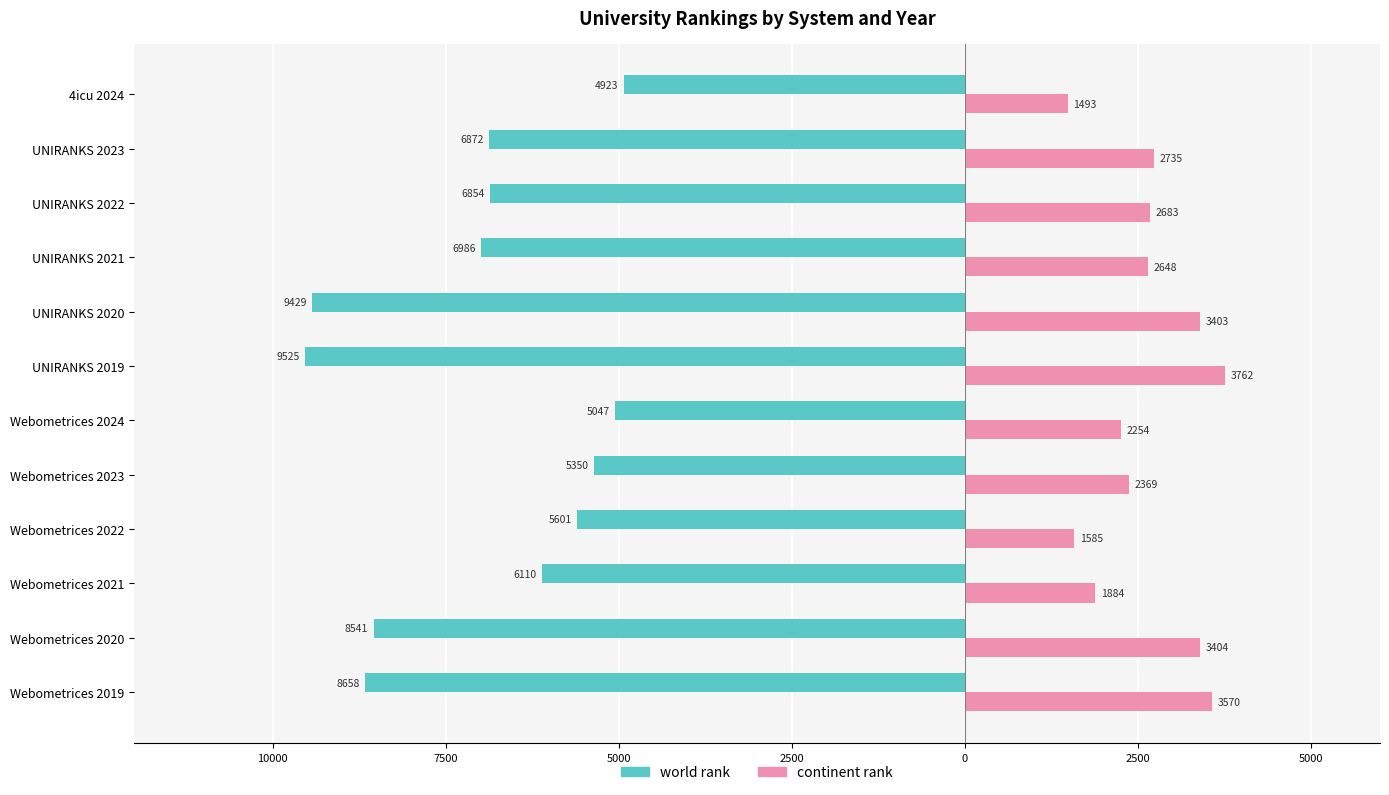

What are all the series names shown in the legend?

world rank, continent rank